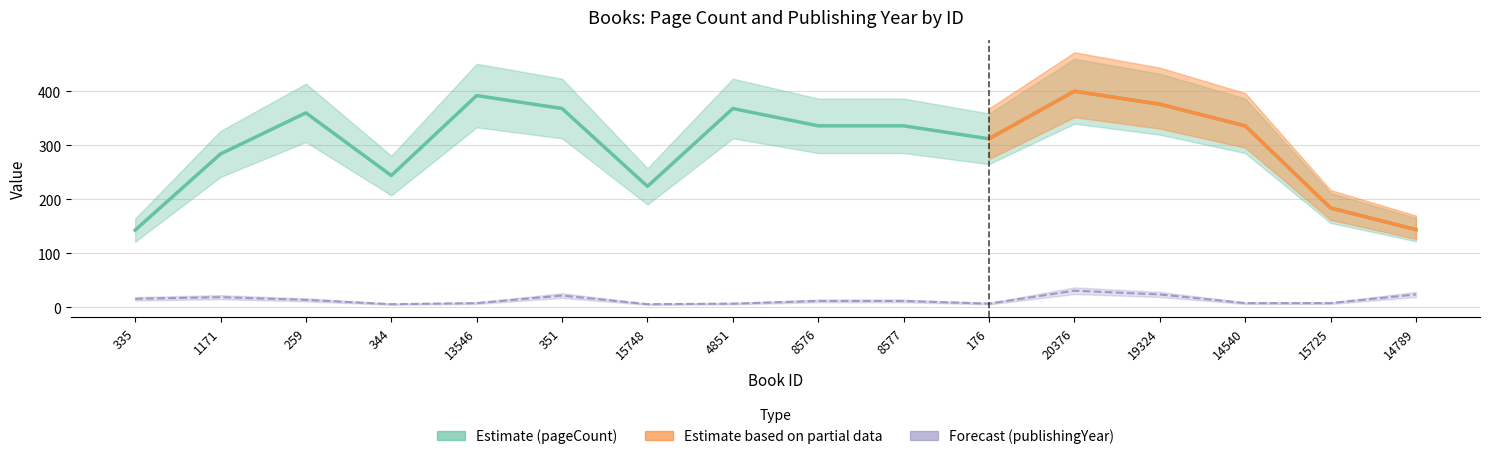

What is the difference between the publishingYear values at 176 and 14789?

17